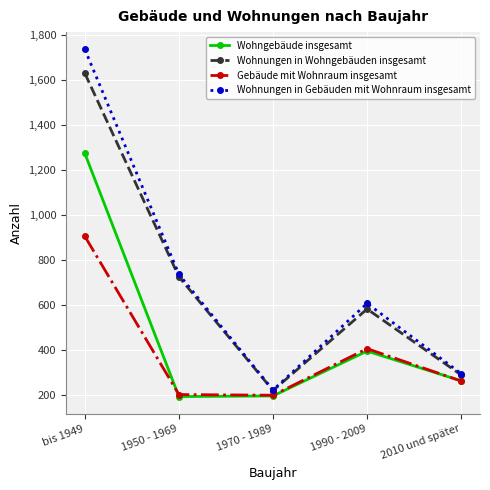

In Wohnungen in Wohngebäuden insgesamt, how many points are higher than both neighbors (excluding endpoints)?

1